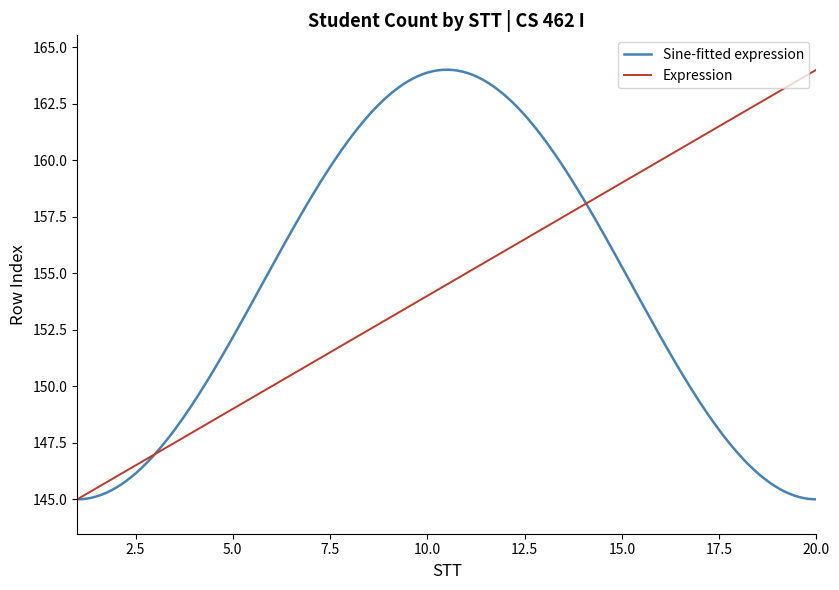

Which category has the highest value in the Expression series?

20.0